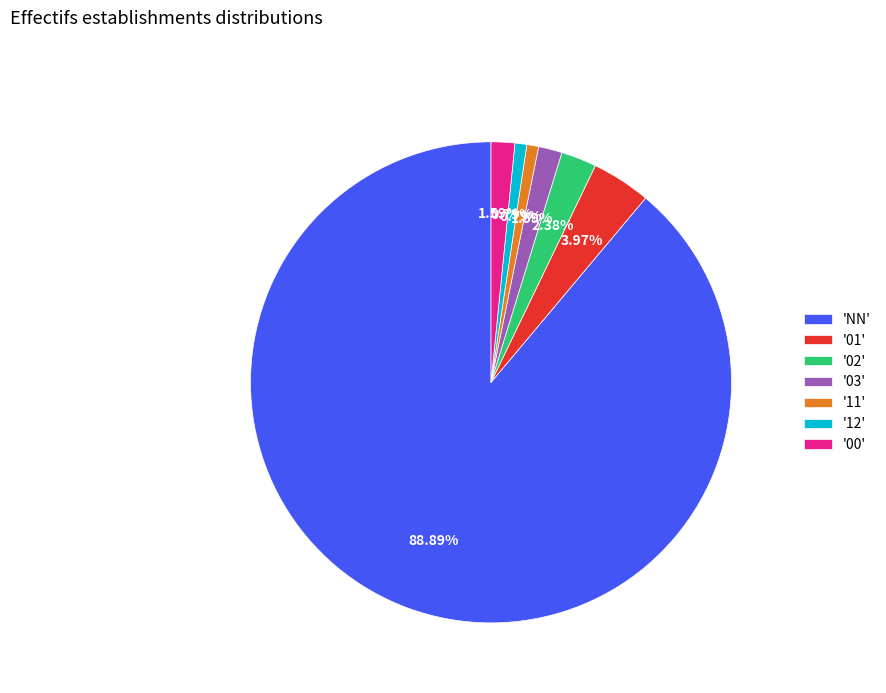

Do '00' and '02' together represent more than half of the pie?

No